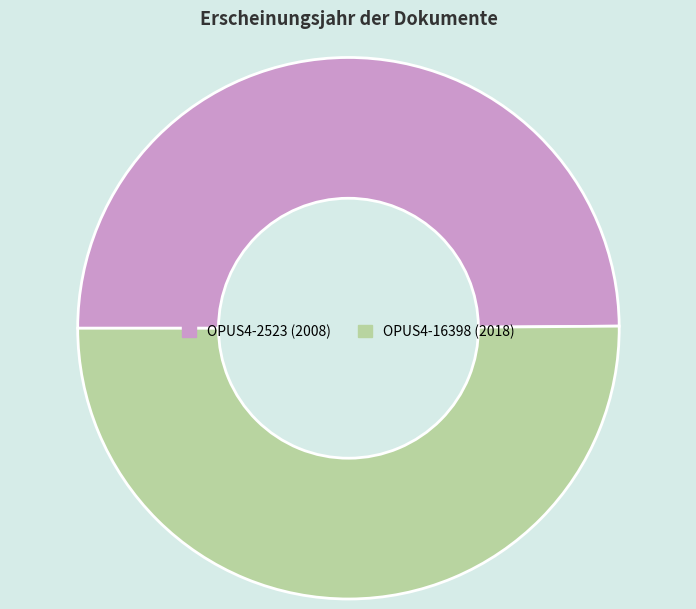

Combined, do OPUS4-16398 and OPUS4-2523 account for over 50%?

Yes